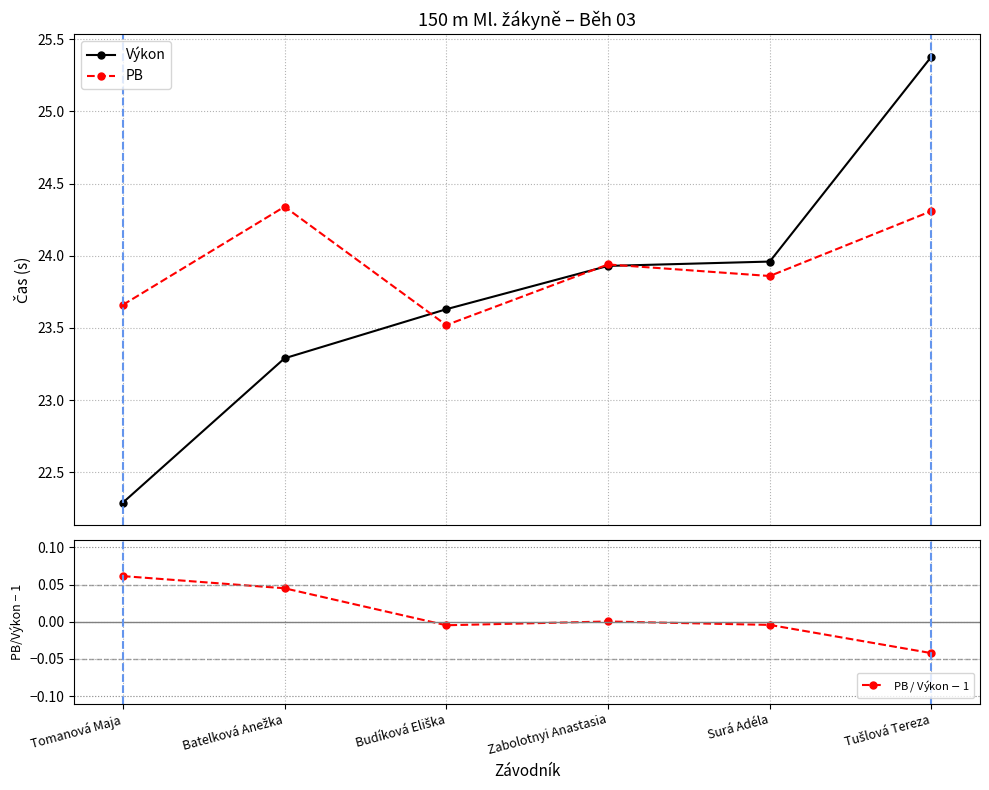

What is the total value across all series at Surá Adéla?

47.8